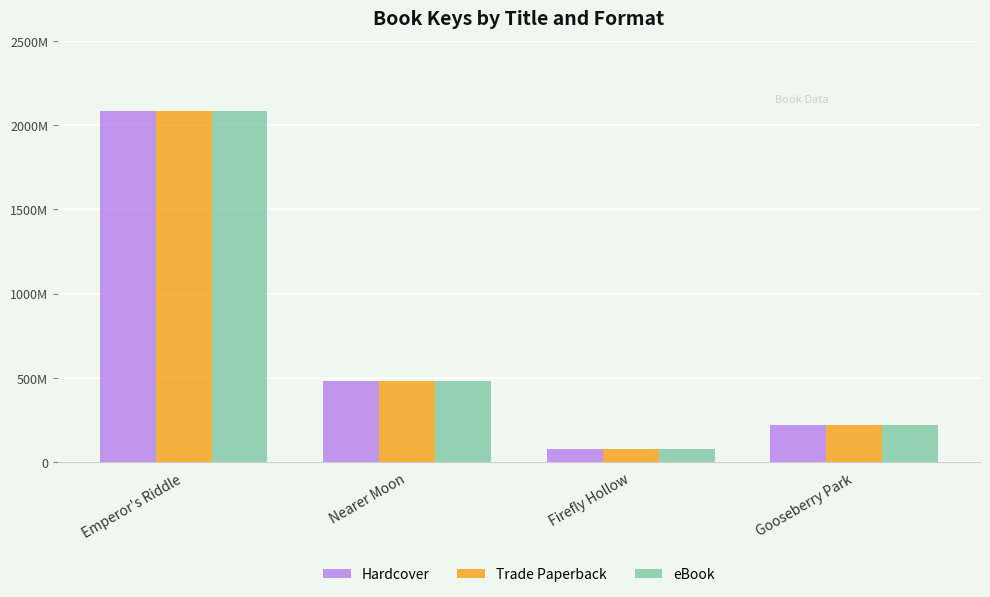

What is the label of the 3rd bar from the right?

Nearer Moon